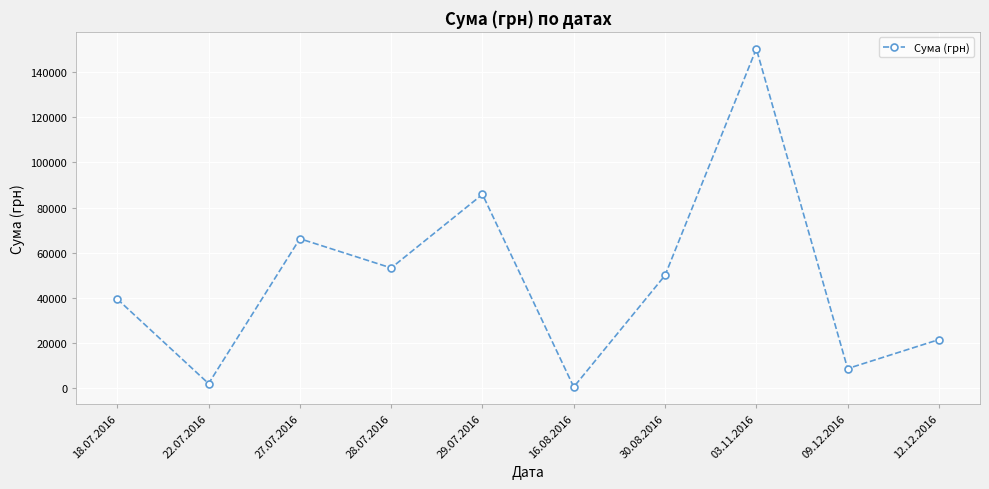

Where is the first local maximum?

27.07.2016